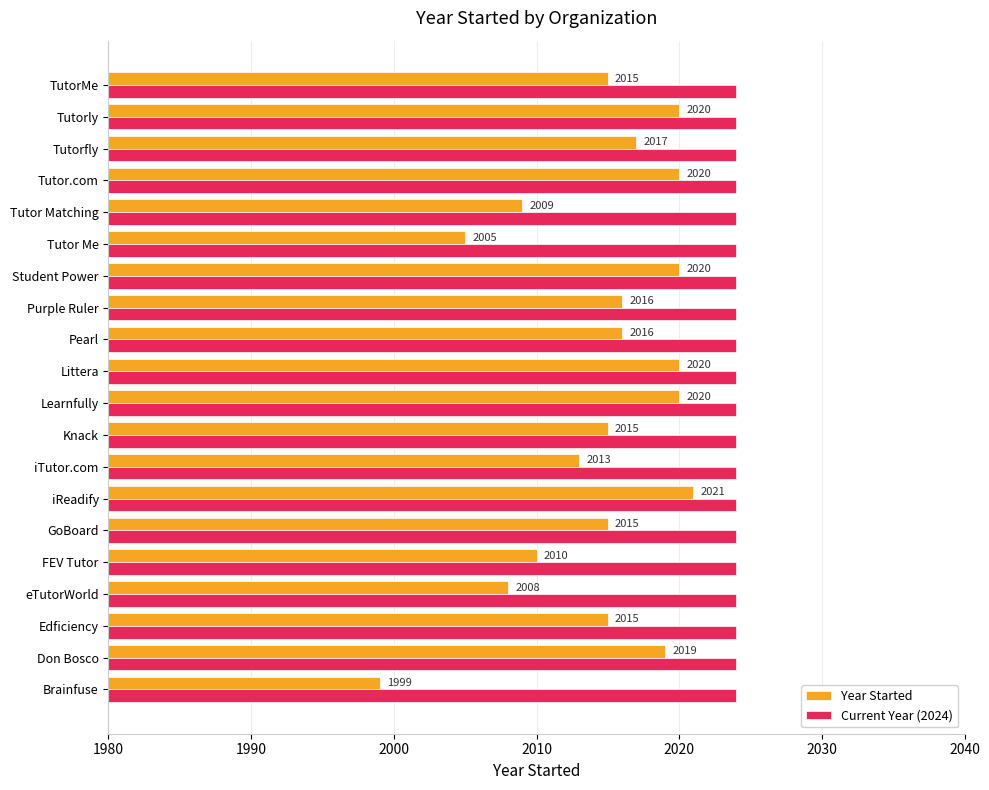

List the series in order of their overall mean, highest first.

Current Year (2024), Year Started